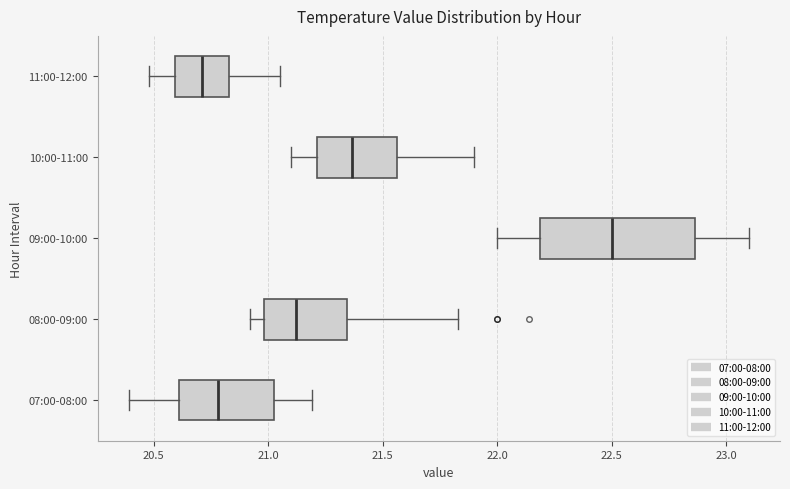

Reading bottom to top, read every box against the x-axis: the position of its median line, the range the box covers, and the ends of its whiskers. The values are not printed on the chart, so give them approximately, as read against the axis.

07:00-08:00: median 20.80, box 20.60 to 21.05, whiskers 20.40 to 21.20
08:00-09:00: median 21.10, box 21.00 to 21.35, whiskers 20.90 to 21.85
09:00-10:00: median 22.50, box 22.20 to 22.85, whiskers 22.00 to 23.10
10:00-11:00: median 21.35, box 21.20 to 21.55, whiskers 21.10 to 21.90
11:00-12:00: median 20.70, box 20.60 to 20.85, whiskers 20.50 to 21.05